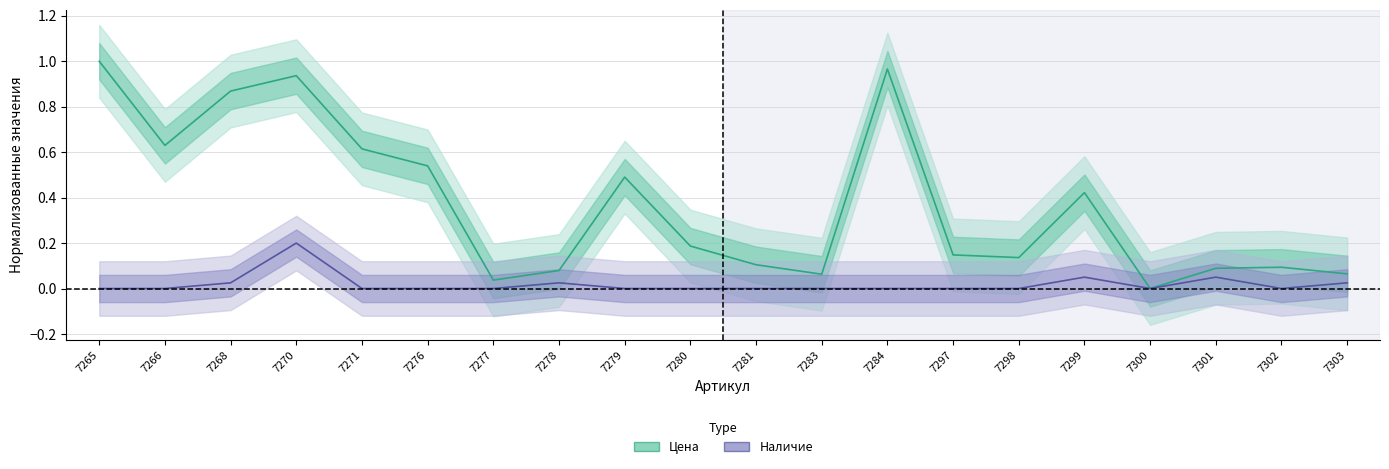

Rank the categories by Цена value from lowest to highest.

7300, 7277, 7283, 7303, 7278, 7301, 7302, 7281, 7298, 7297, 7280, 7299, 7279, 7276, 7271, 7266, 7268, 7270, 7284, 7265